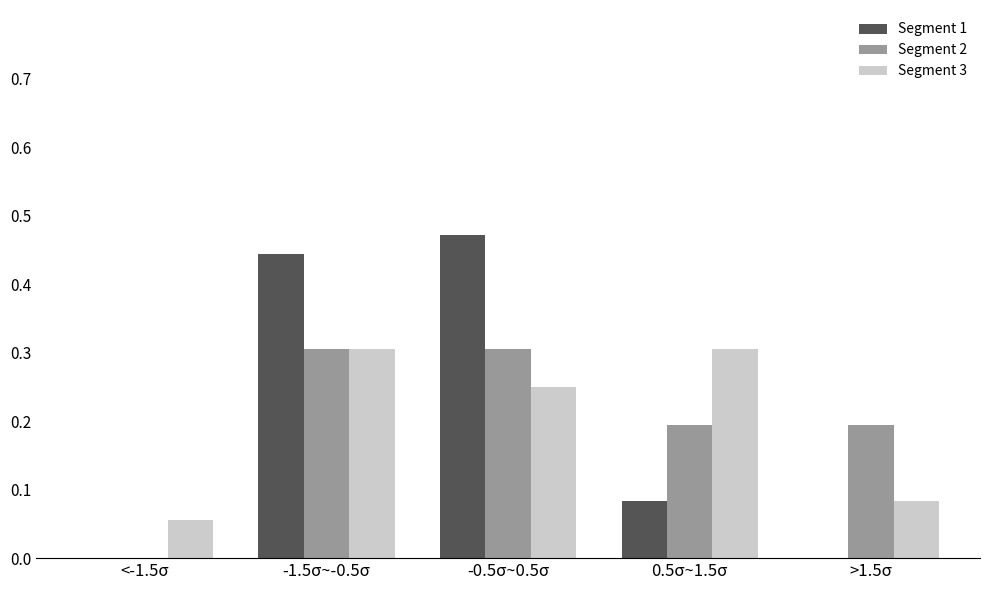

What is the sum of all Segment 1 values?

1.0